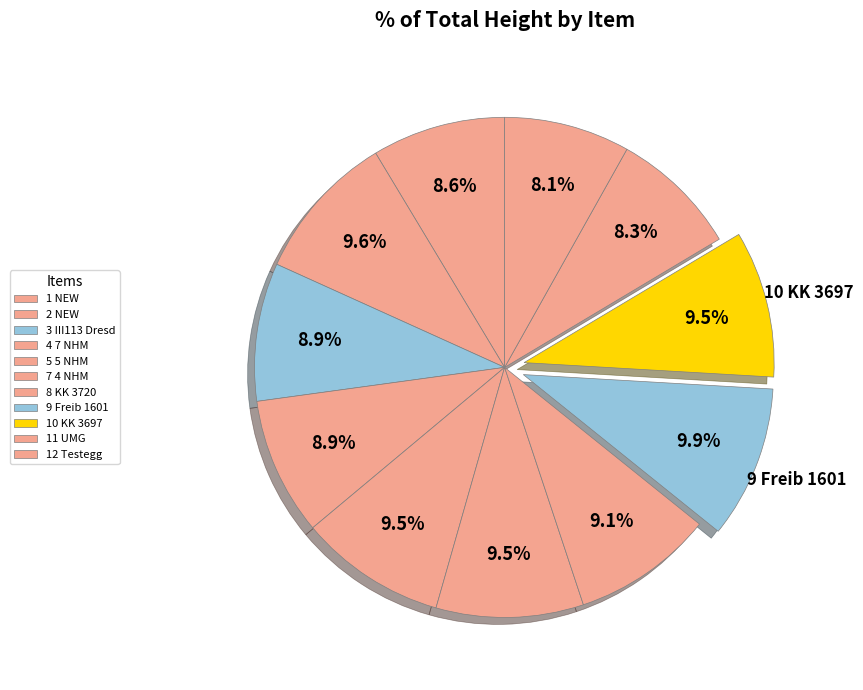

To the nearest percent, what percentage of the pie is 10 KK 3697?

9%